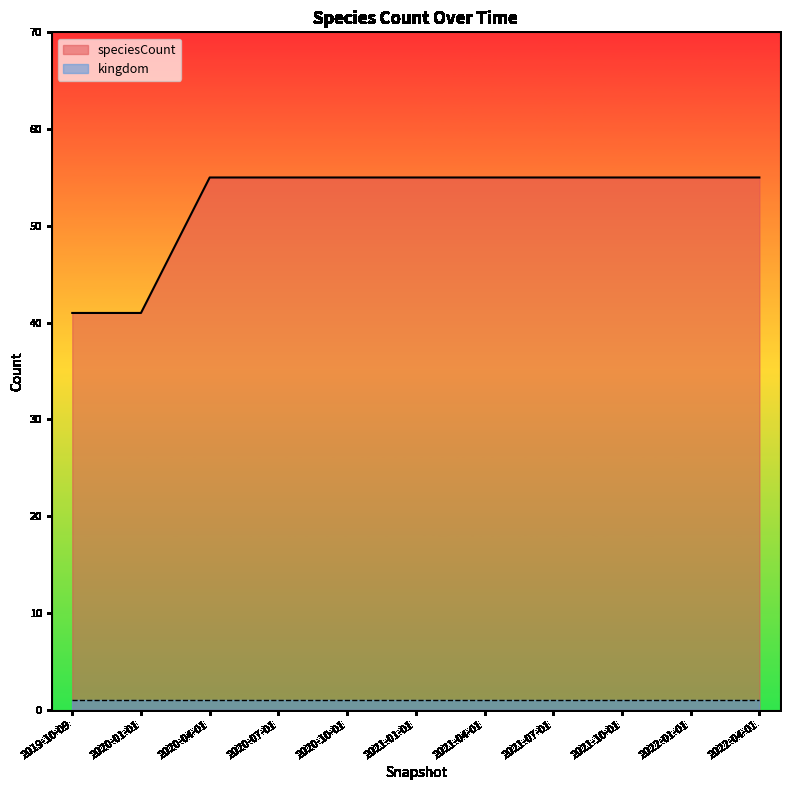

Rank the categories by value from lowest to highest.

2019-10-09, 2020-01-01, 2020-04-01, 2020-07-01, 2020-10-01, 2021-01-01, 2021-04-01, 2021-07-01, 2021-10-01, 2022-01-01, 2022-04-01